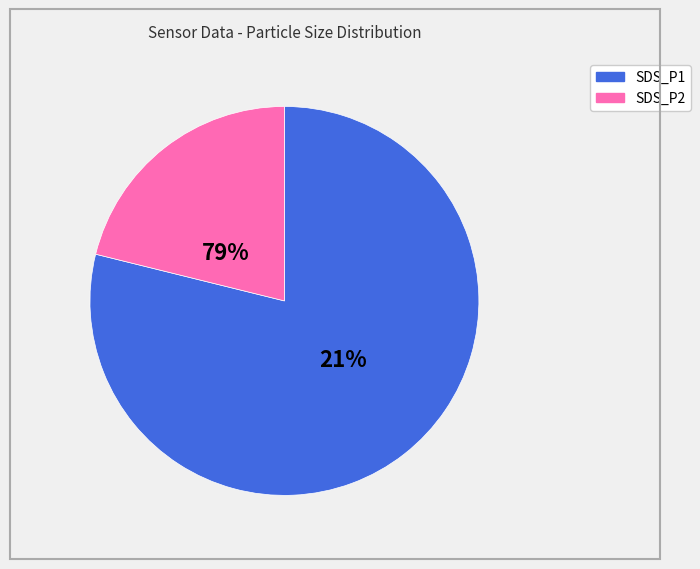

What is the change in value from SDS_P1 to SDS_P2?

-0.8